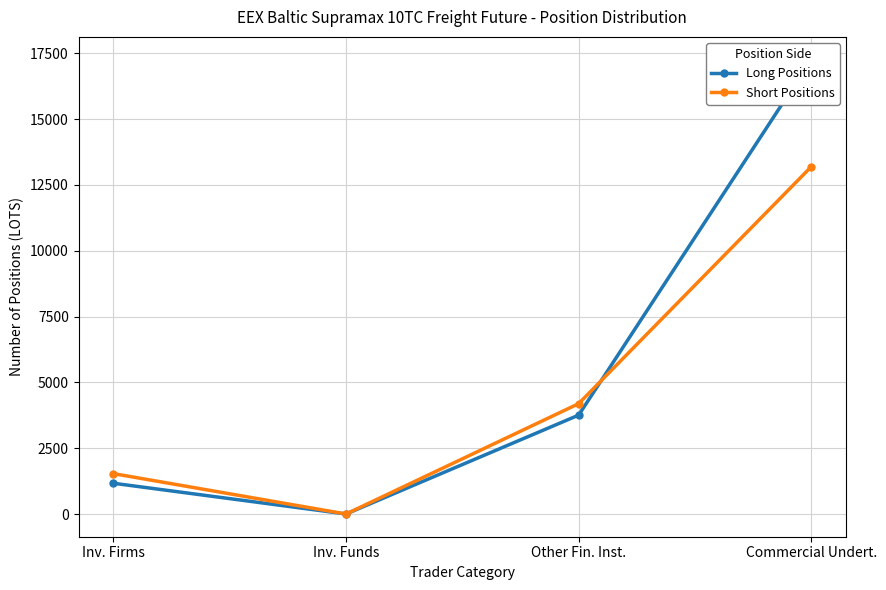

How many data points in Long Positions are above 3755?

2